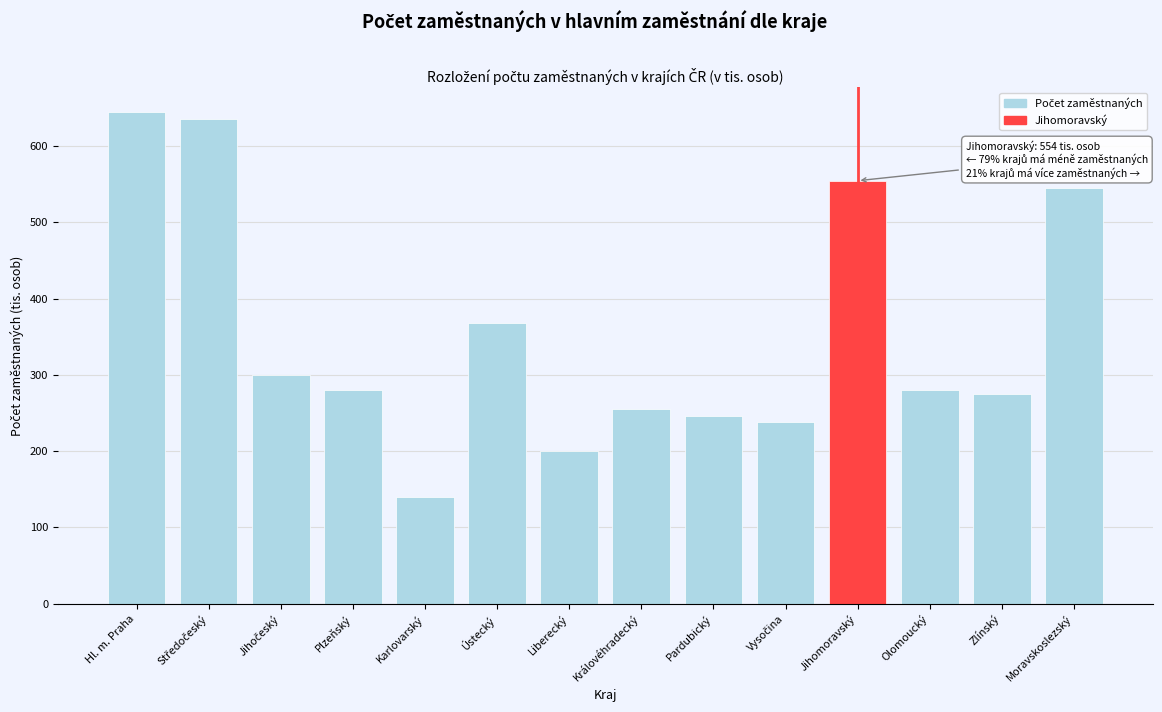

Reading right to left, list all the values displayed in this chart.

545.3	274.2	280.5	554.4	238.7	245.4	255.0	199.6	368.2	140.4	280.5	299.4	635.9	644.8